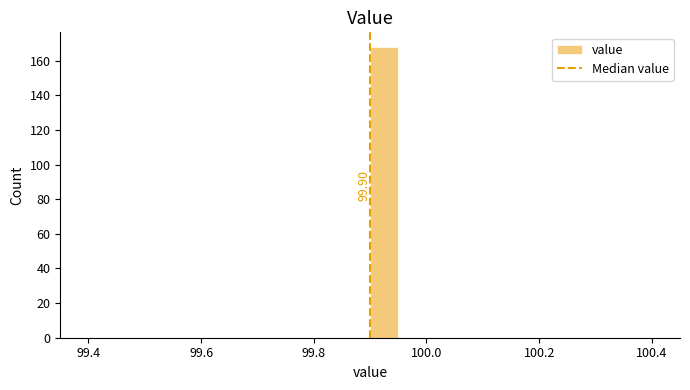

Read against the x-axis, roughly where is the centre of the tallest bar?

99.92